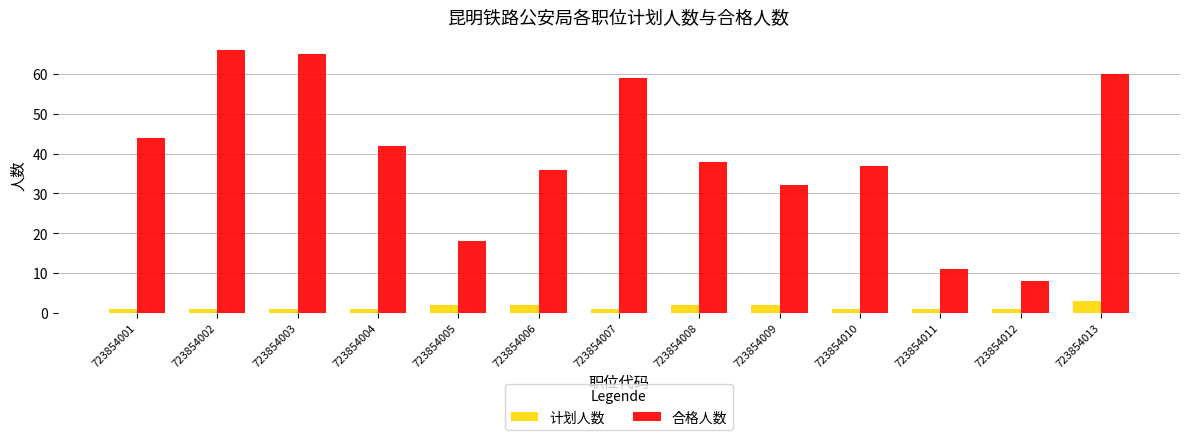

The value of 合格人数 at 723854005 is 26. True or false?

False